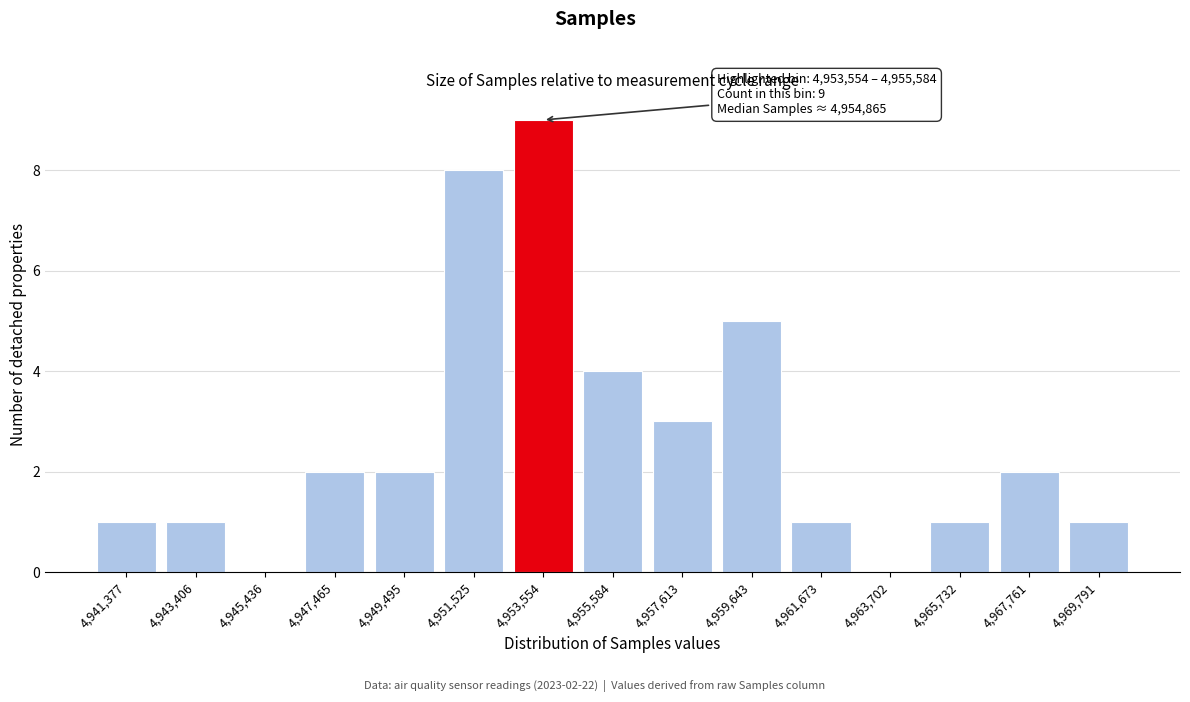

Reading left to right, what are all the values shown in this chart?

4,941,377=1	4,943,406=1	4,945,436=0	4,947,465=2	4,949,495=2	4,951,525=8	4,953,554=9	4,955,584=4	4,957,613=3	4,959,643=5	4,961,673=1	4,963,702=0	4,965,732=1	4,967,761=2	4,969,791=1